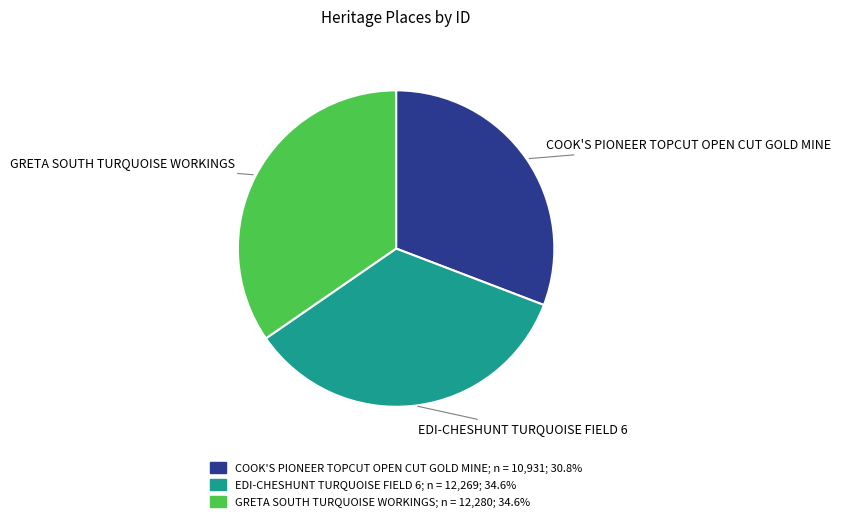

Is GRETA SOUTH TURQUOISE WORKINGS the majority of the pie?

No